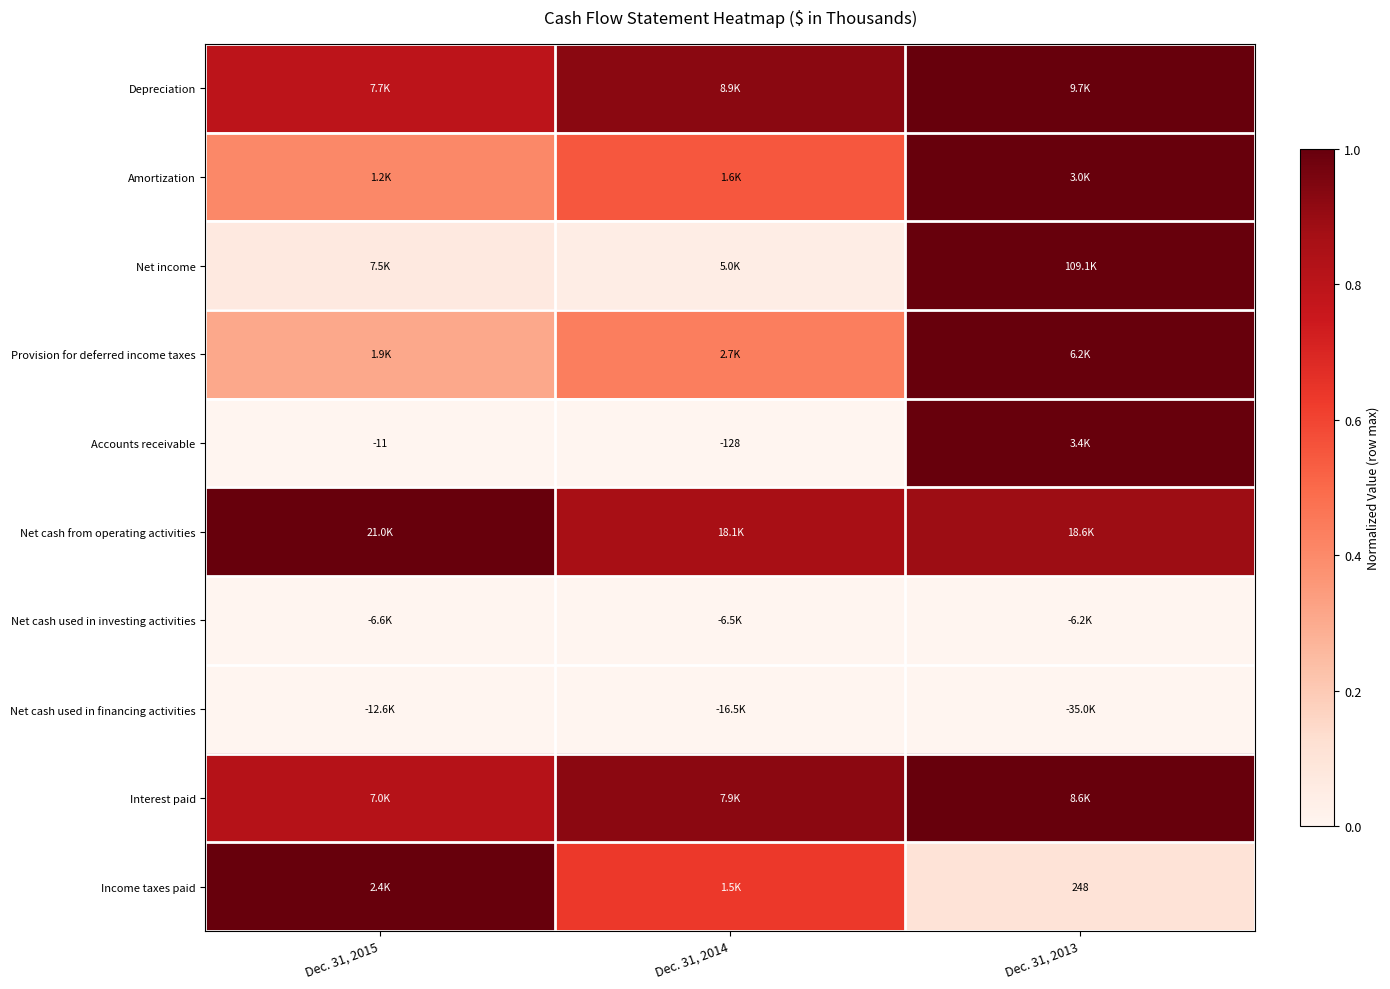

Count the number of data series in this chart.

10